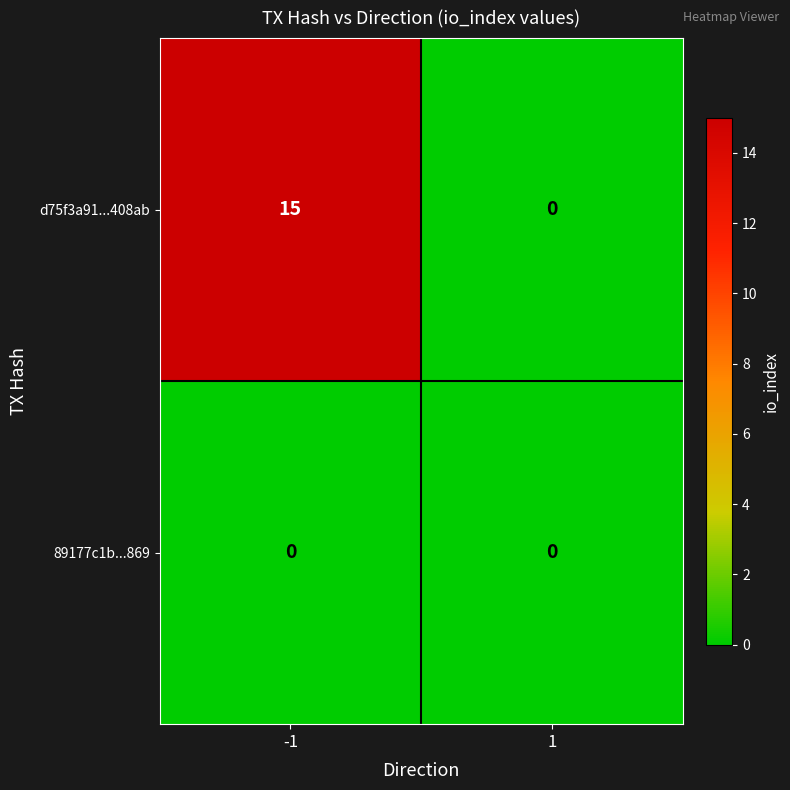

What is the average value of the d75f3a91...408ab series?

8